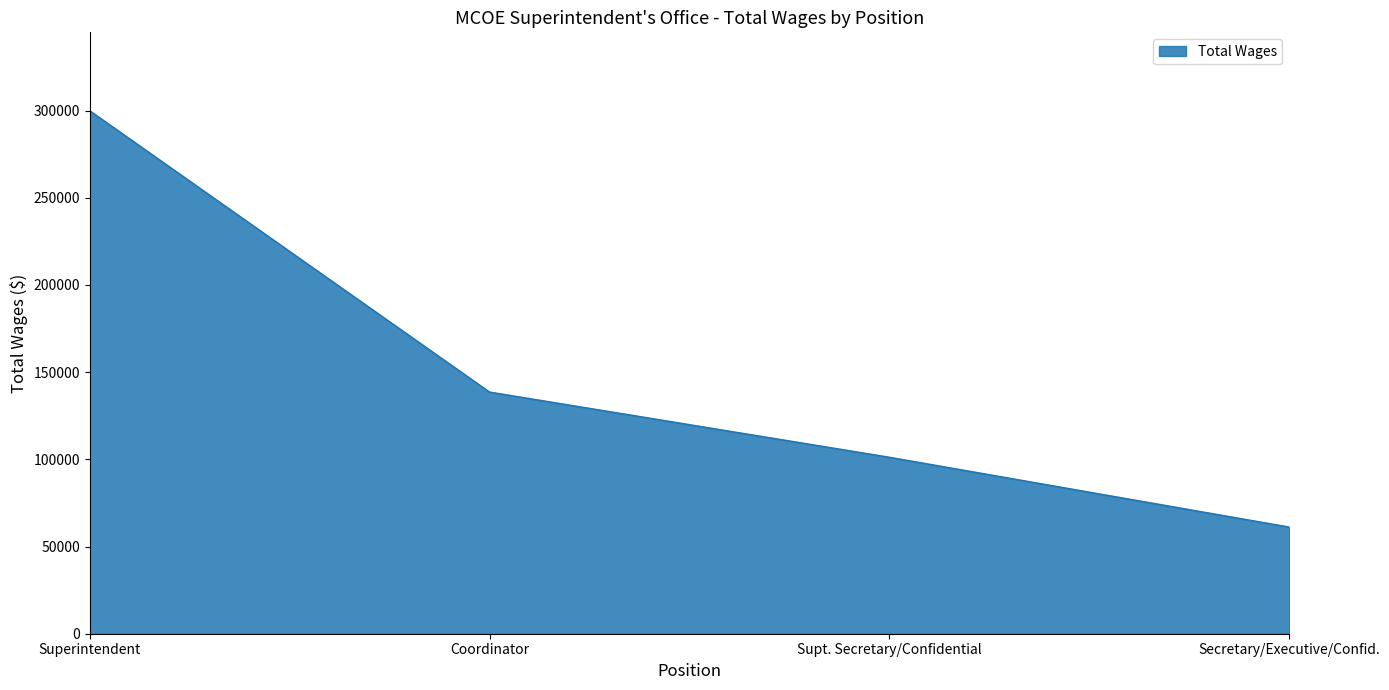

What position from the left is Superintendent?

1